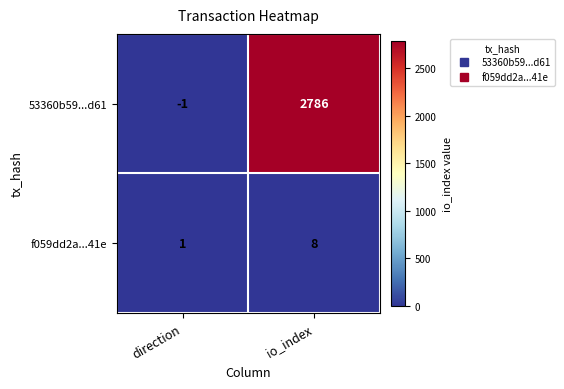

Which label corresponds to the smallest value in the chart?

direction